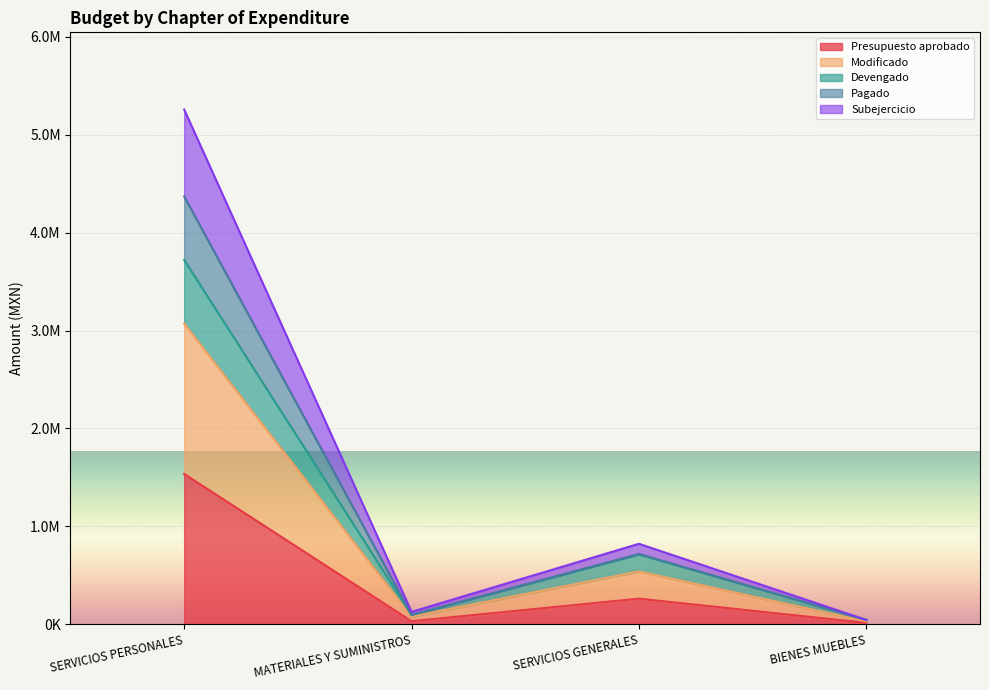

What is the label of the 1st point from the right?

BIENES MUEBLES